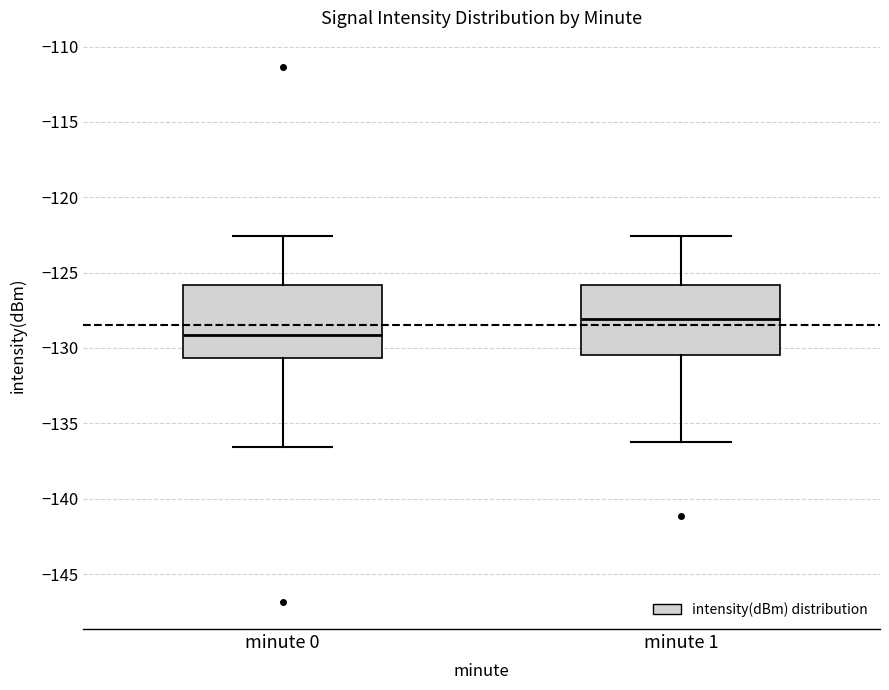

Reading left to right, transcribe this box plot: for each box, give where its median line is, the range the box spans, and where its two whiskers end, as read against the y-axis. The values are not printed on the chart, so give them approximately, as read against the axis.

minute 0: median -129.0, box -130.5 to -126.0, whiskers -136.5 to -122.5
minute 1: median -128.0, box -130.5 to -126.0, whiskers -136.0 to -122.5